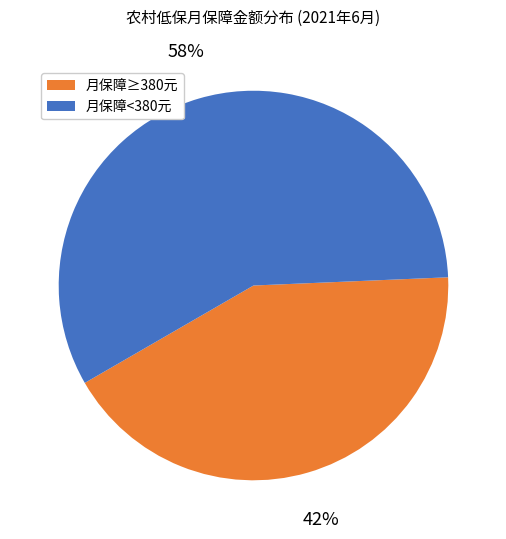

Between 月保障≥380元 and 月保障<380元, which is larger?

月保障<380元